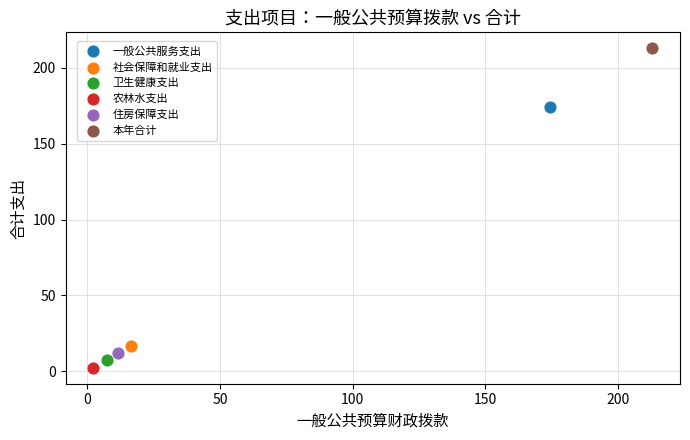

What are all the series names shown in the legend?

一般公共服务支出, 社会保障和就业支出, 卫生健康支出, 农林水支出, 住房保障支出, 本年合计